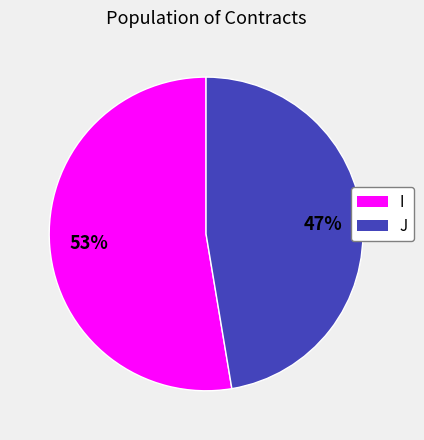

To the nearest percent, what portion does I represent?

53%